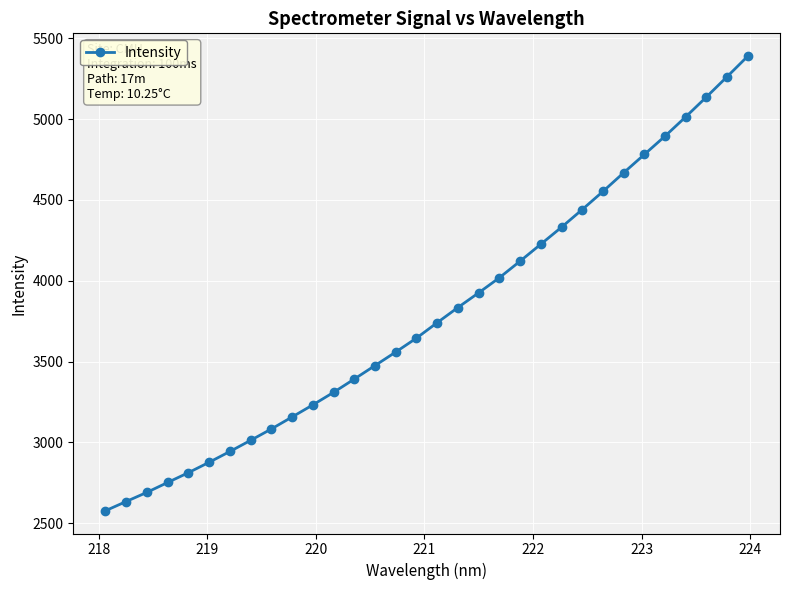

What is the greatest value displayed?

5390.2